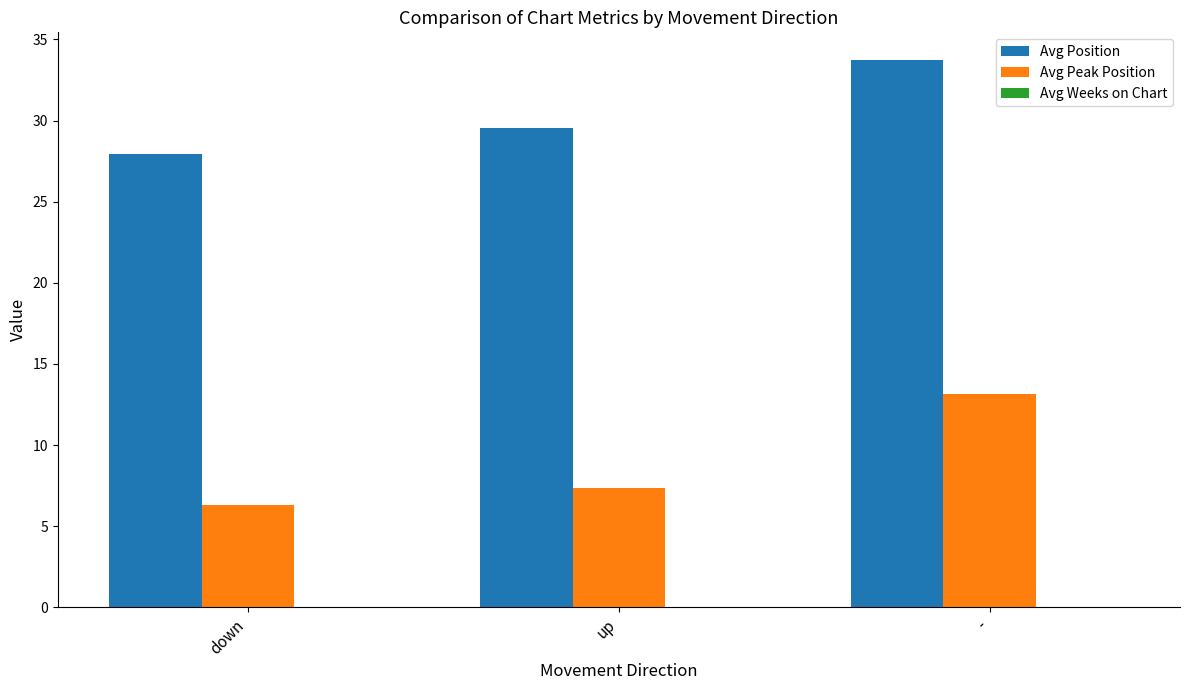

At which label does Avg Peak Position reach its minimum?

down